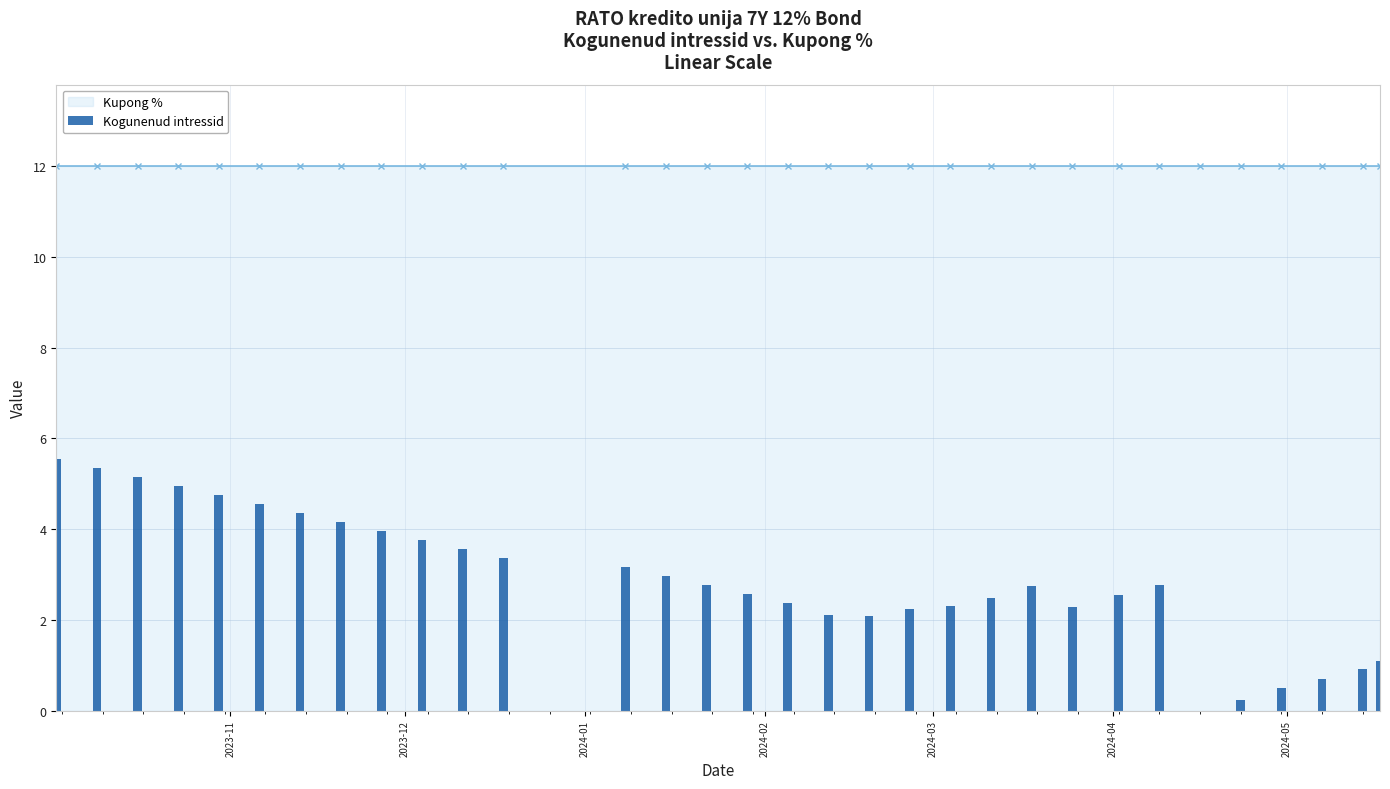

What is the maximum value shown in the chart?

5.5